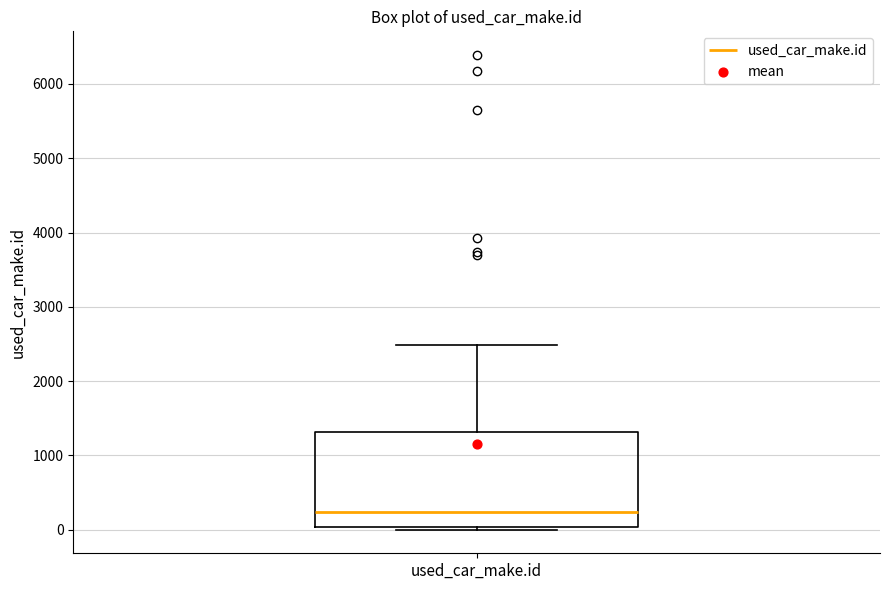

Where does the median line of the box for used_car_make.id sit on the y-axis? The values are not printed on the chart, so give them approximately, as read against the axis.

200